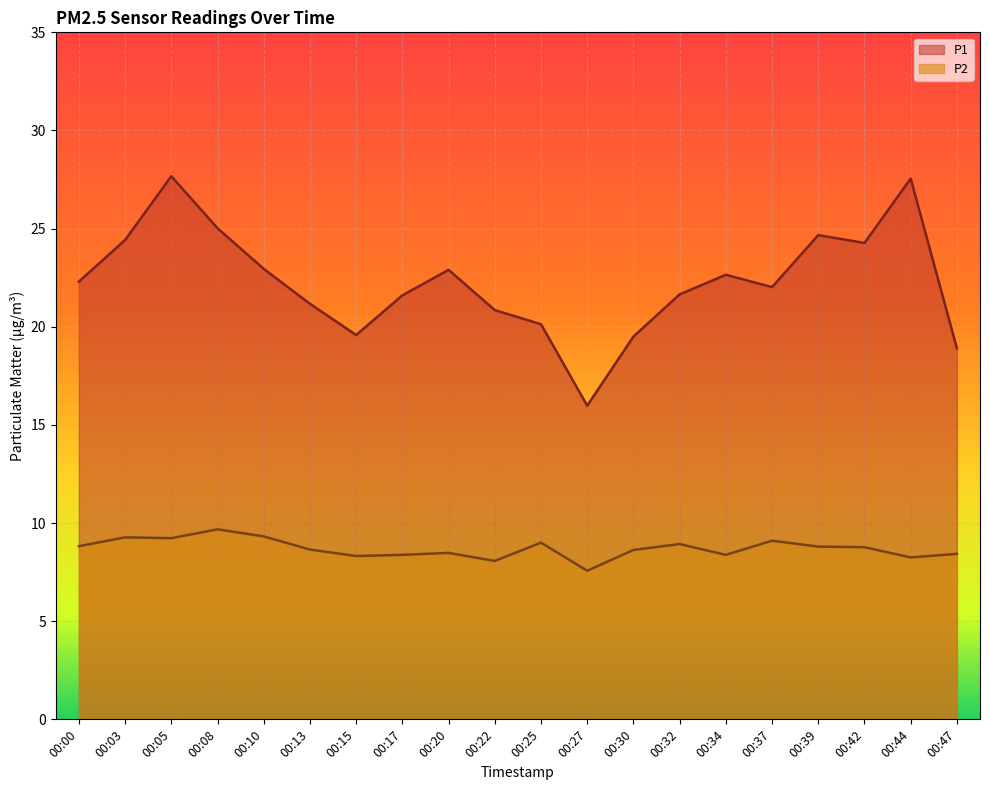

Reading right to left, transcribe all the data shown in this chart.

P1: 18.9	27.6	24.3	24.7	22.0	22.6	21.6	19.5	16.0	20.1	20.9	22.9	21.6	19.6	21.2	22.9	25.0	27.7	24.4	22.3
P2: 8.4	8.2	8.8	8.8	9.1	8.4	8.9	8.6	7.6	9.0	8.1	8.5	8.4	8.3	8.7	9.3	9.7	9.2	9.3	8.8